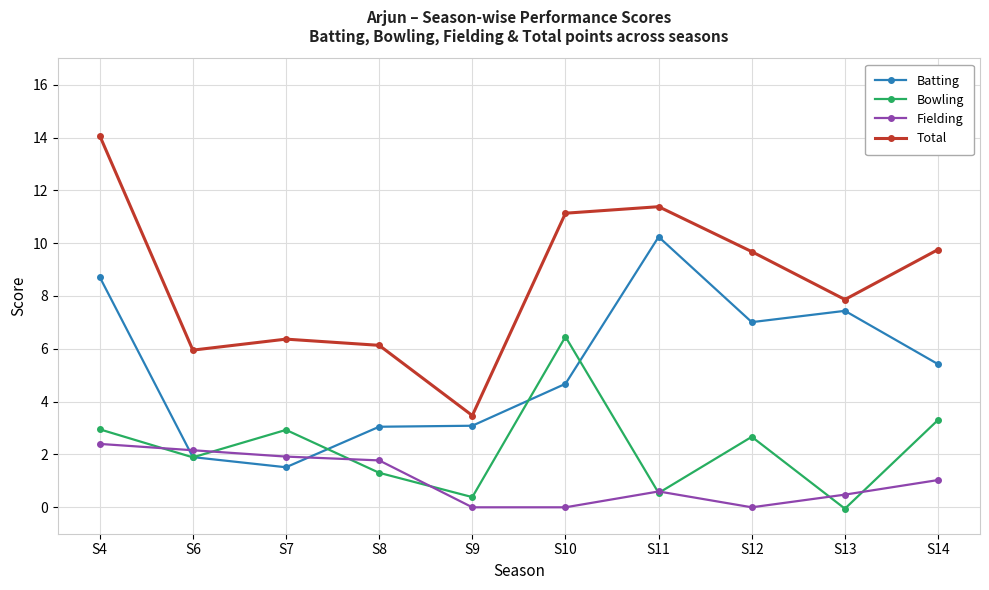

At how many categories does at least one series exceed 7?

6